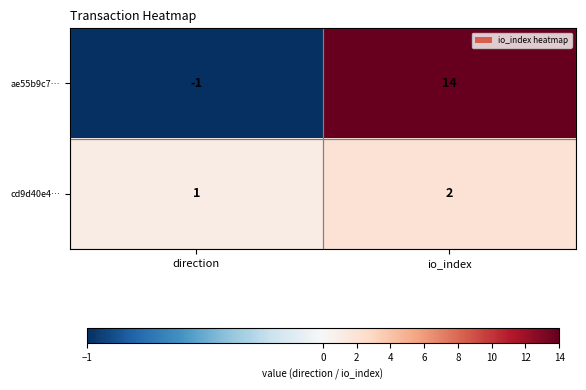

What is the difference between the highest and lowest values at io_index?

12